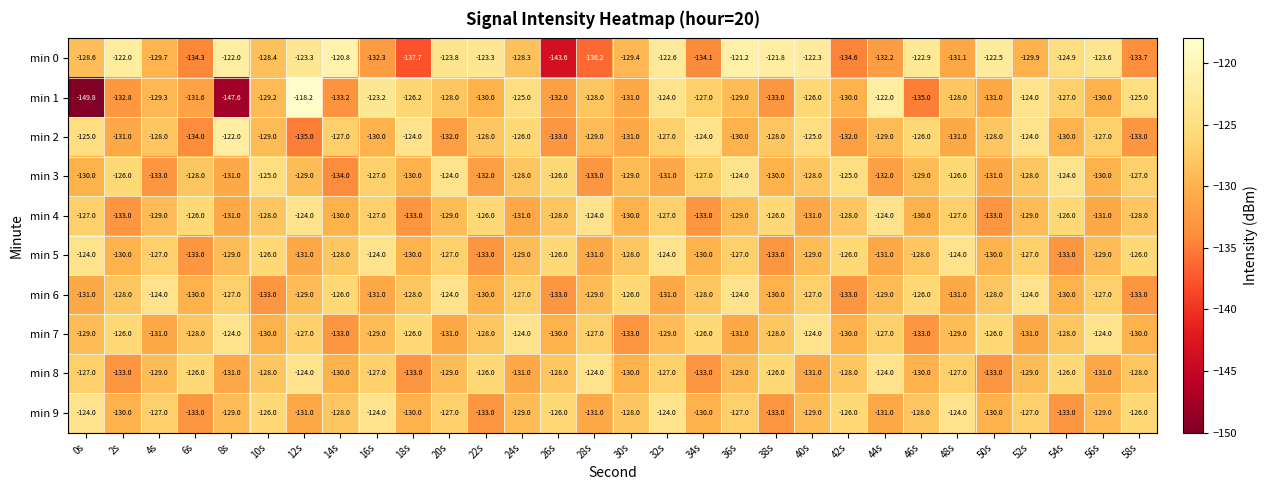

What is the sum of the min 2 values at 22s and 34s?

-252.0